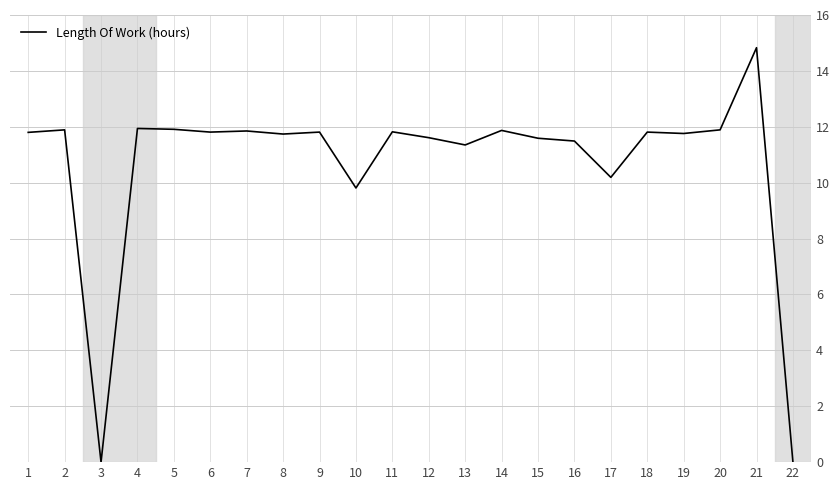

What is the difference between the second highest and second lowest values?

11.9